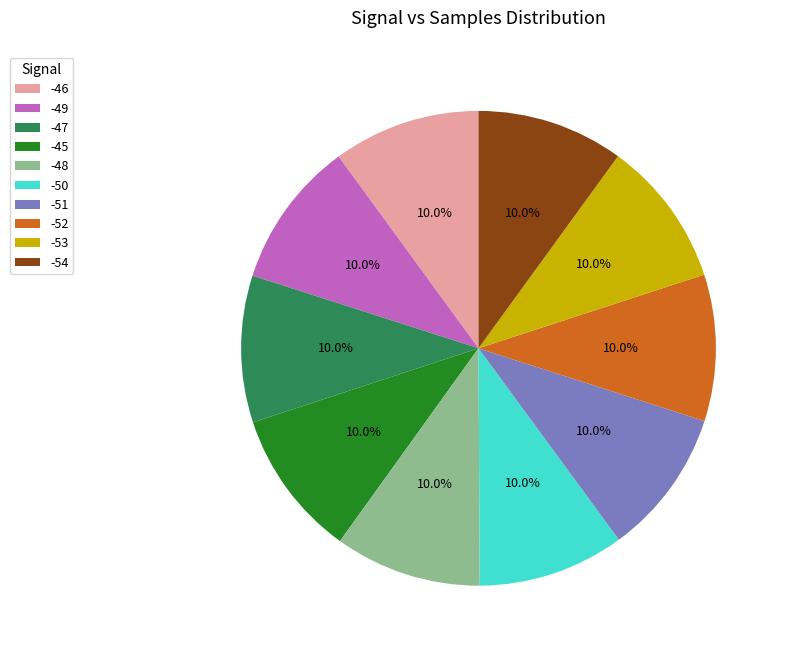

Is there a majority slice in this chart?

No